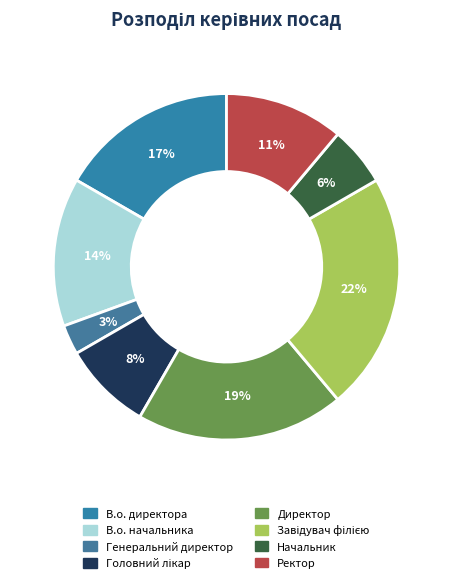

True or false: Завідувач філією accounts for 16% of the total.

False